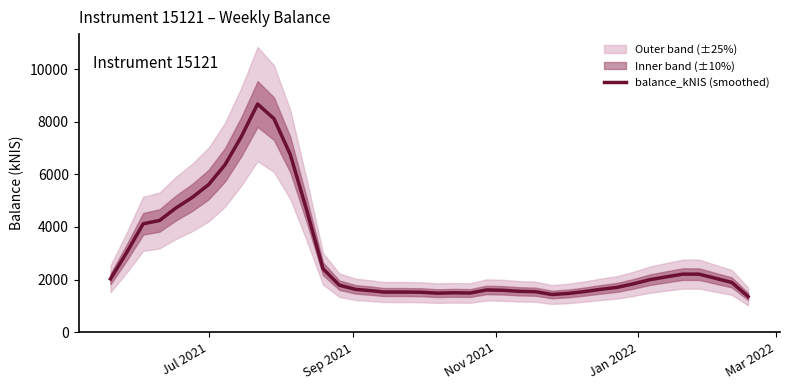

What is the maximum value for balance_kNIS (smoothed)?

8676.0